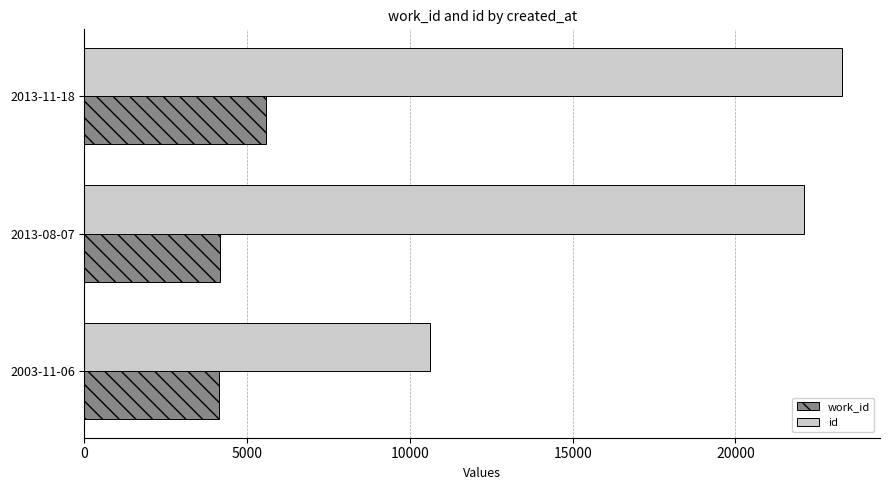

Which series has the widest spread of values?

id